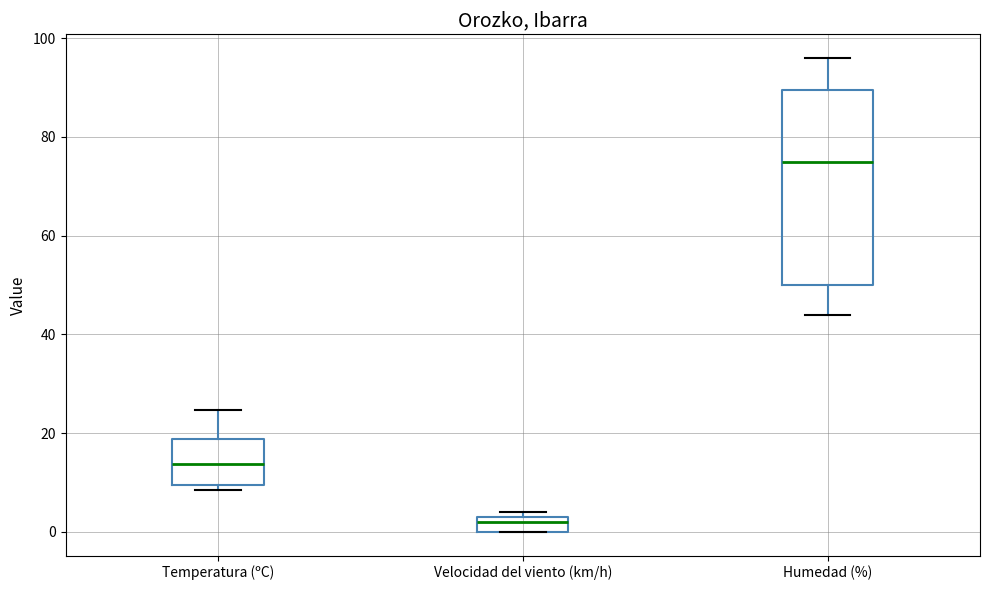

Where does the median line of the box for Temperatura (ºC) sit on the y-axis? The values are not printed on the chart, so give them approximately, as read against the axis.

14